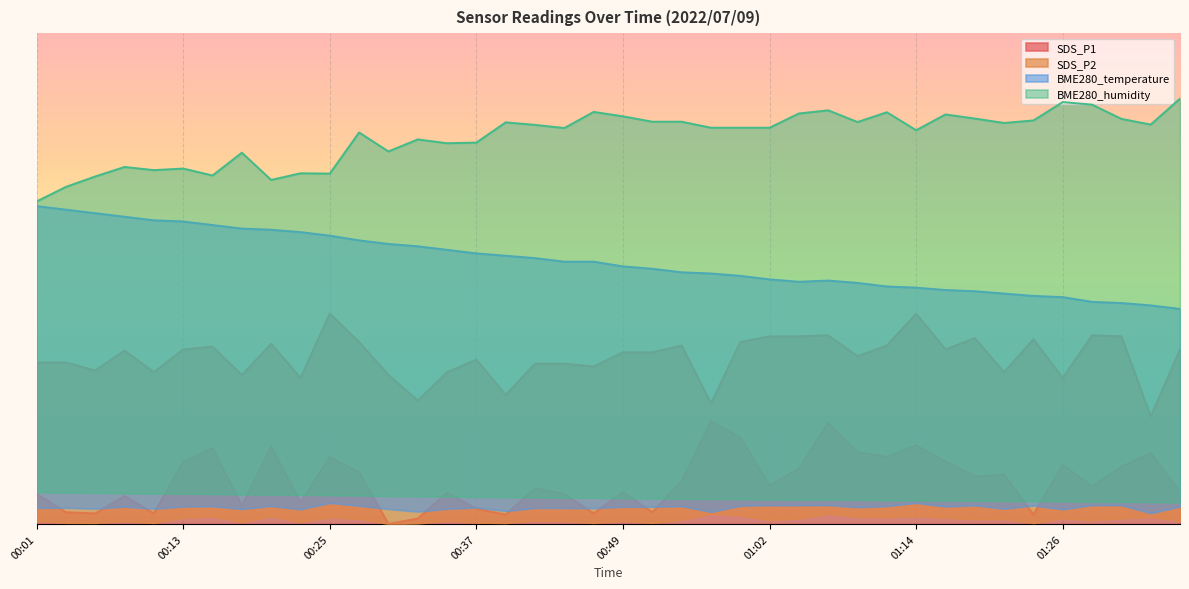

In SDS_P1, how many points are lower than both neighbors (excluding endpoints)?

13